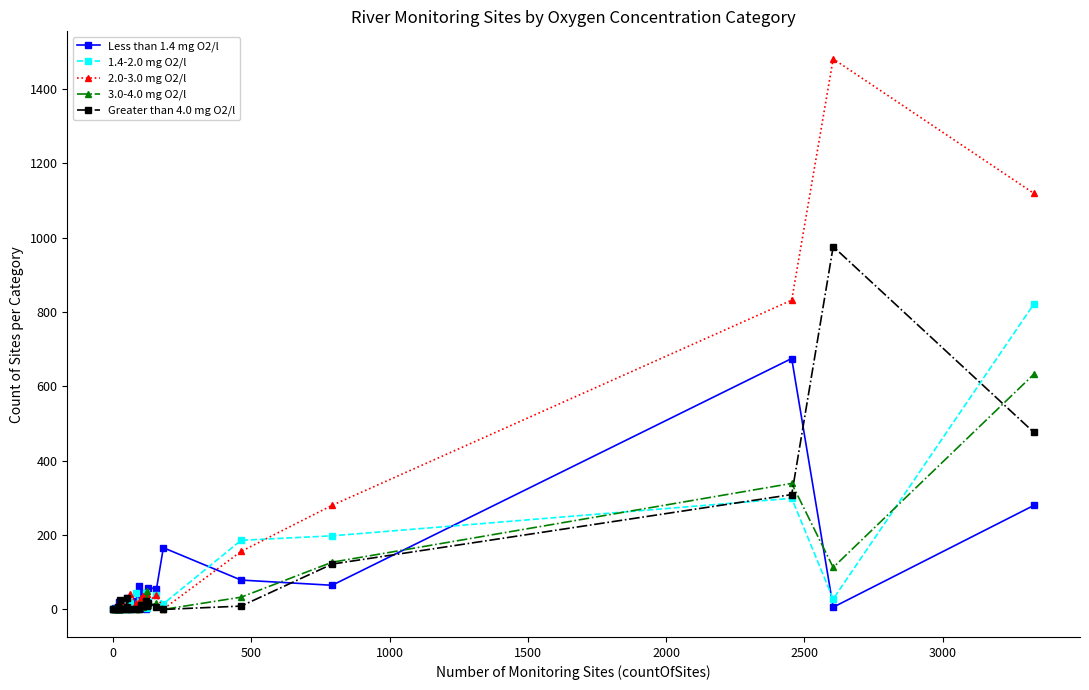

What is the difference between the maximum and minimum values in the 3.0-4.0 mg O2/l series?

633